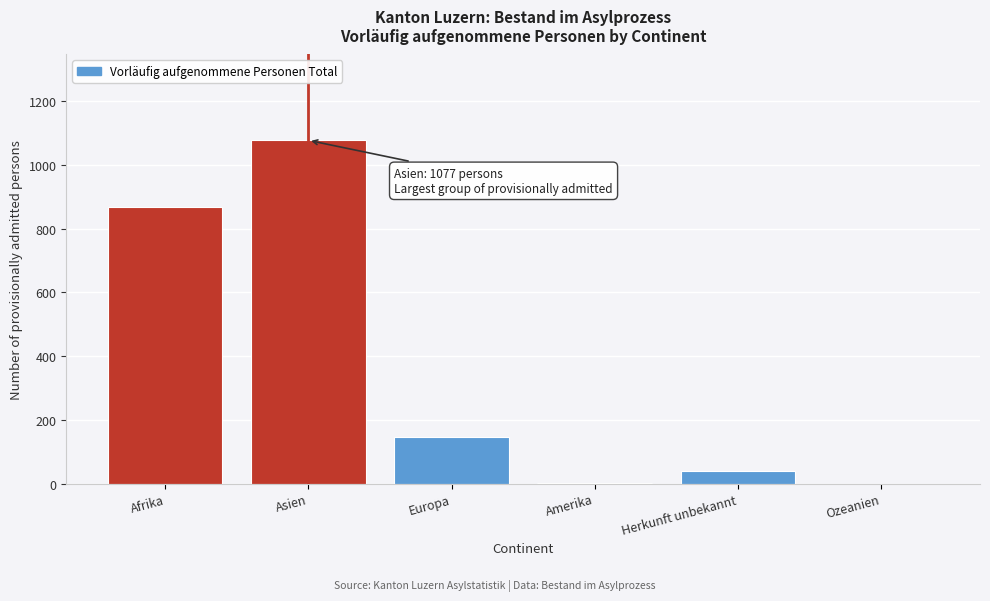

At which label is the value closest to 538?

Afrika